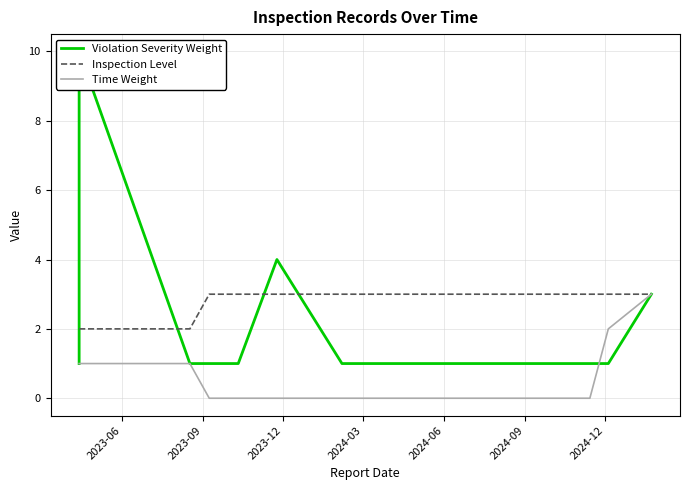

What is the value of the Inspection Level point at the 15th from the left?

3